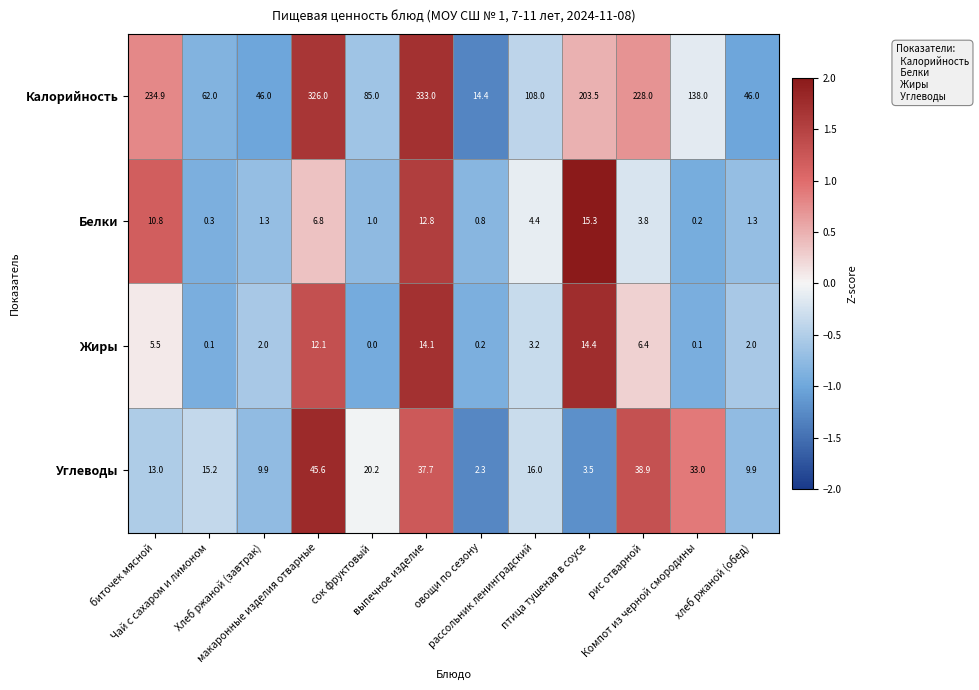

What is the greatest value displayed?

333.0